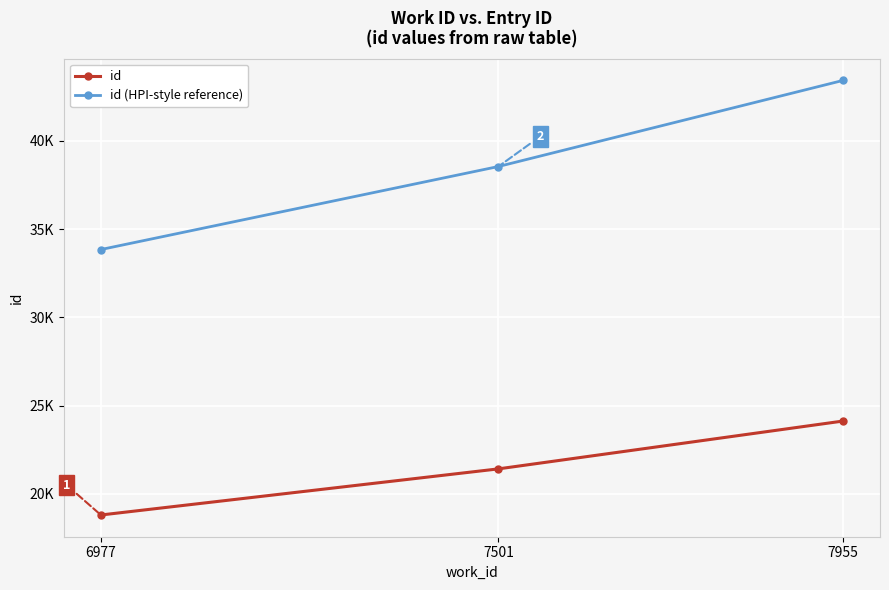

What are all the series names shown in the legend?

id, id (HPI-style reference)